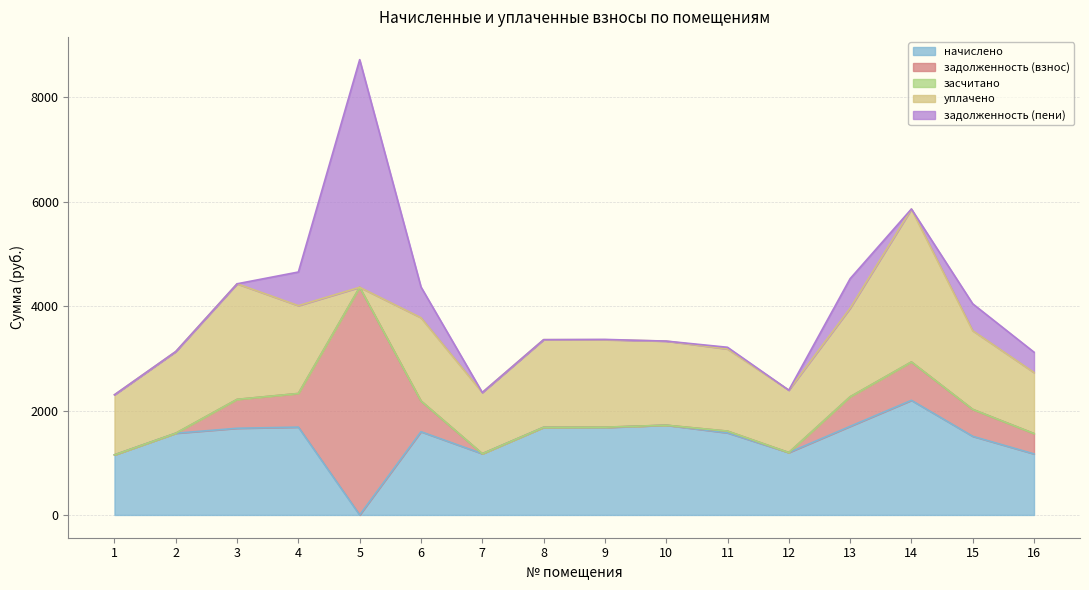

Is it true that задолженность (пени) equals 515.9 at 15?

True